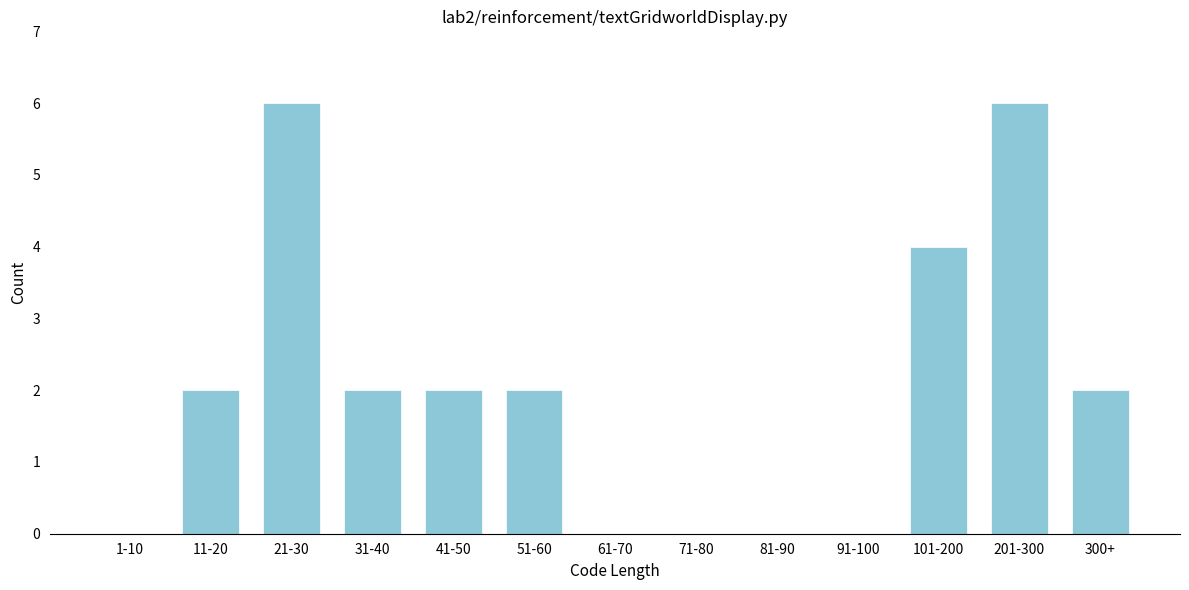

Reading left to right, extract all data points from this chart.

1-10=0	11-20=2	21-30=6	31-40=2	41-50=2	51-60=2	61-70=0	71-80=0	81-90=0	91-100=0	101-200=4	201-300=6	300+=2